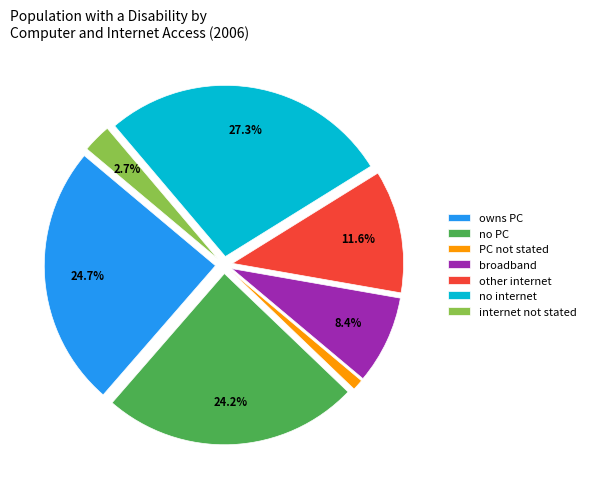

Is there a majority slice in this chart?

No